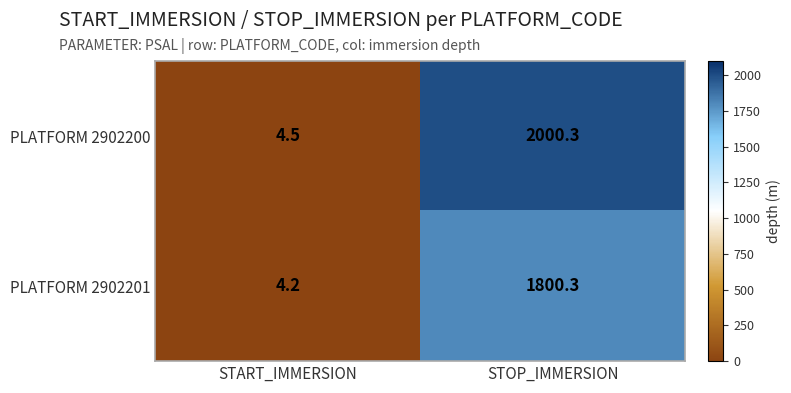

The PLATFORM 2902200 series shows 4.5 at START_IMMERSION. True or false?

True